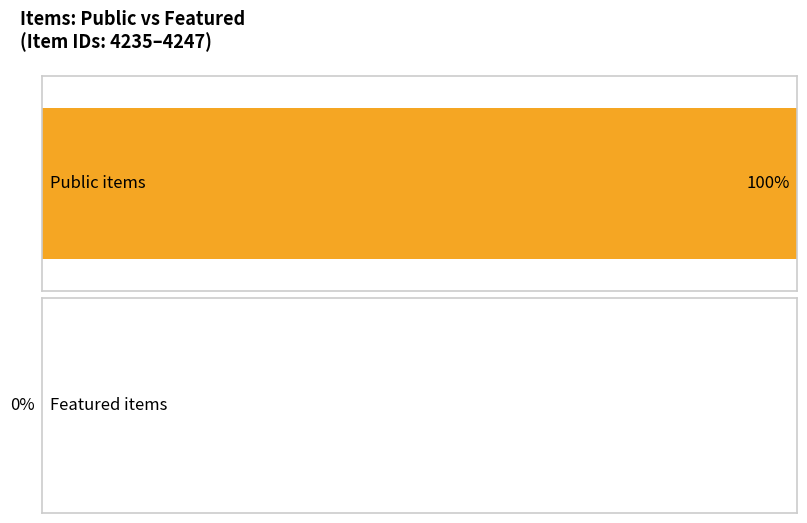

What is the value of the public bar at the 6th from the left?

1